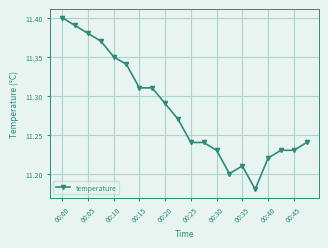

Count the values in the range 11 to 12.

20